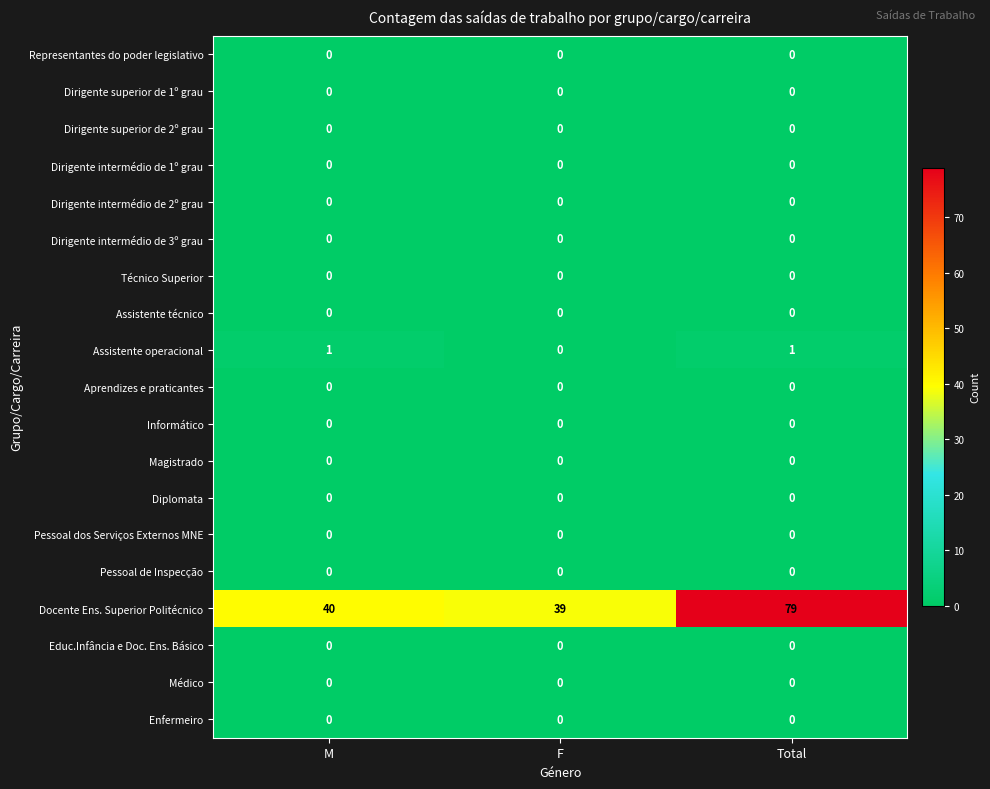

Which category has the highest value across all series?

Total